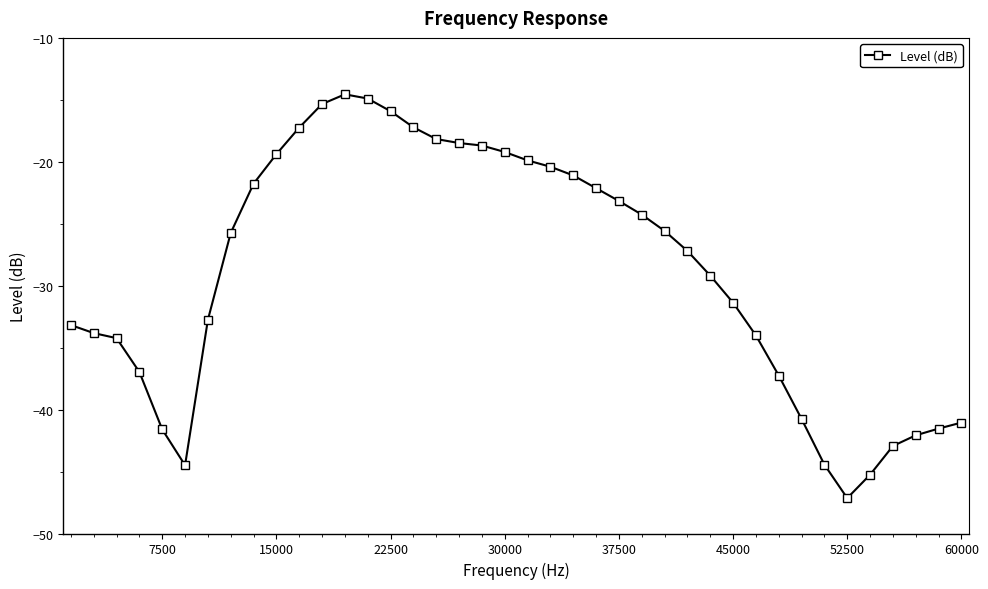

What is the average value?

-28.9